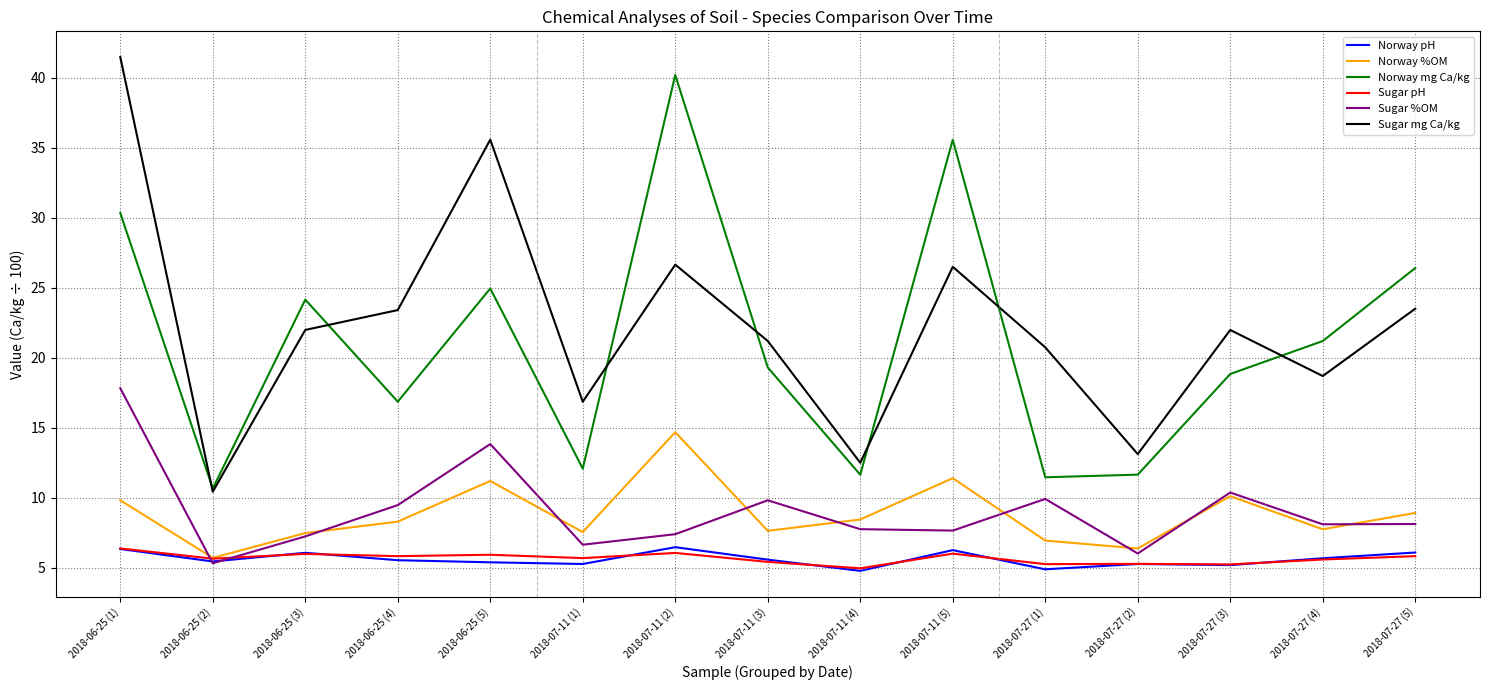

True or false: Norway pH and Sugar mg Ca/kg cross at least once.

False